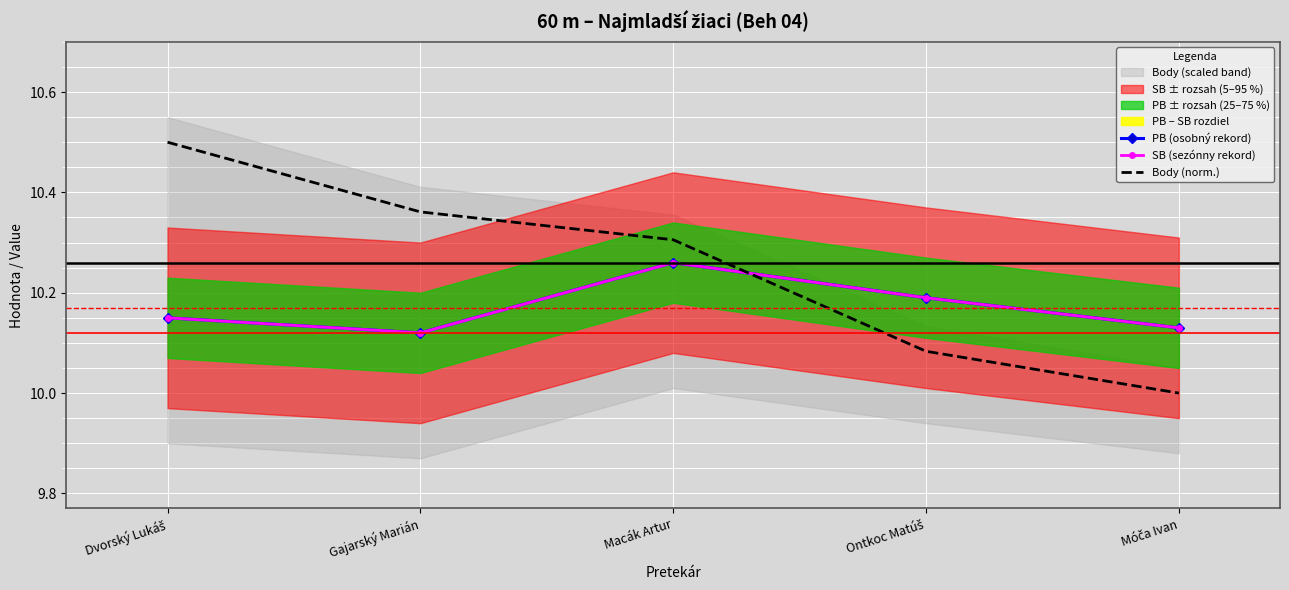

What is the minimum value shown in the chart?

10.0